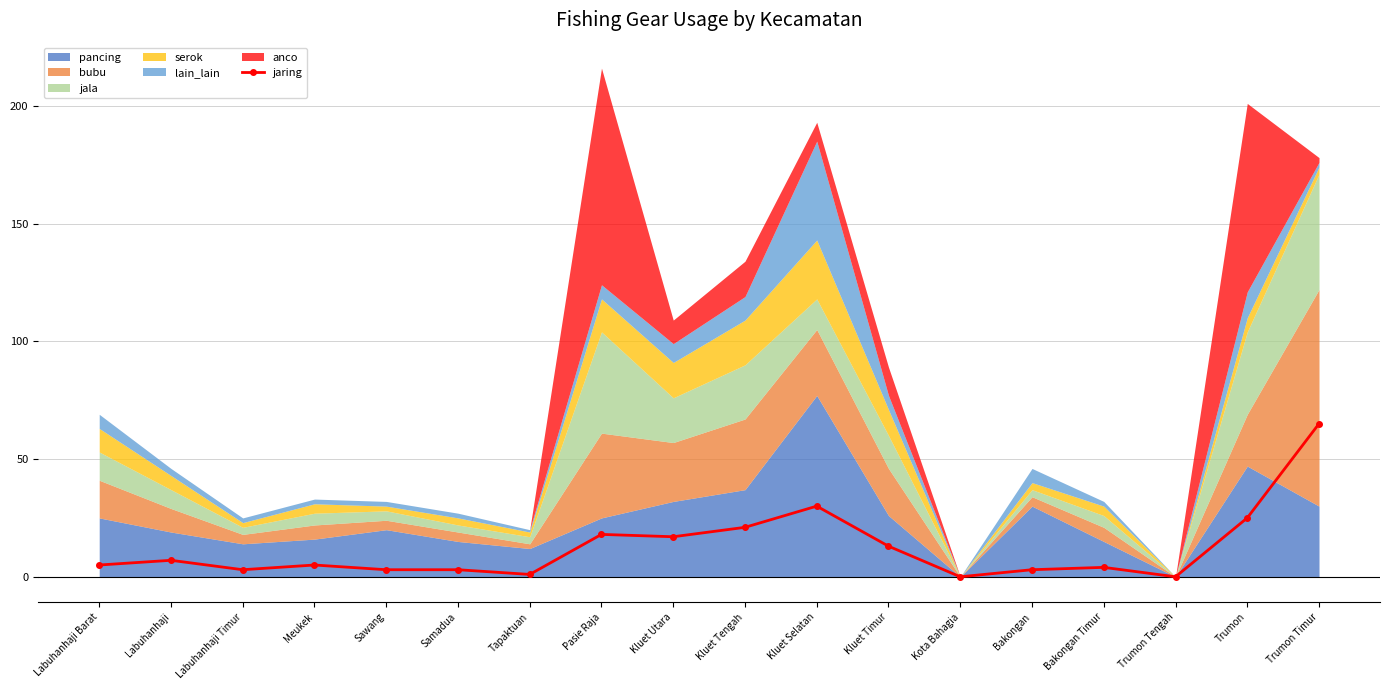

Which has a higher value, Kluet Utara or Kluet Tengah?

Kluet Tengah